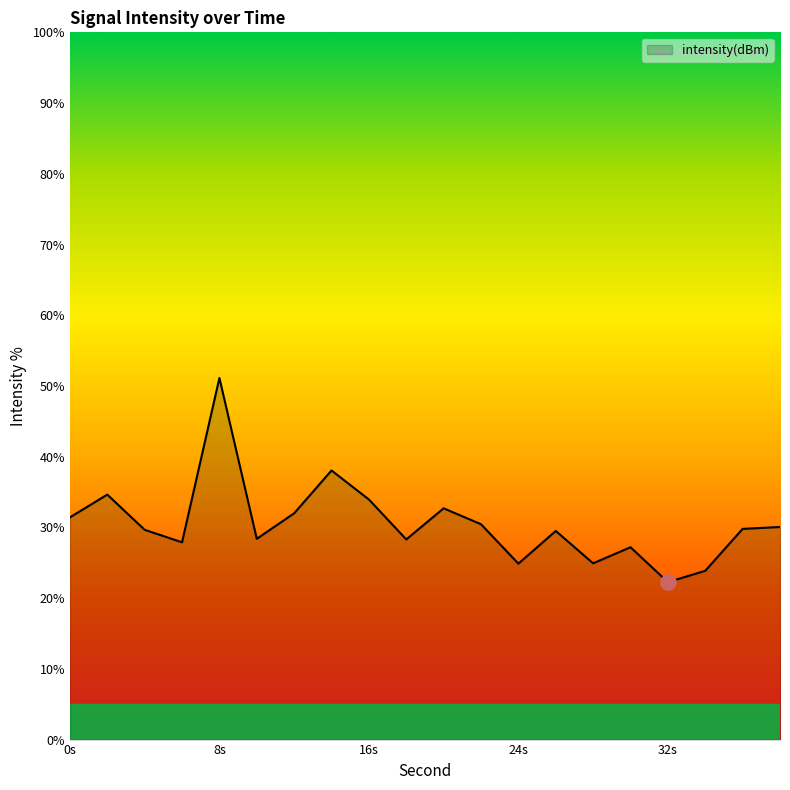

What is the minimum value shown in the chart?

22.3